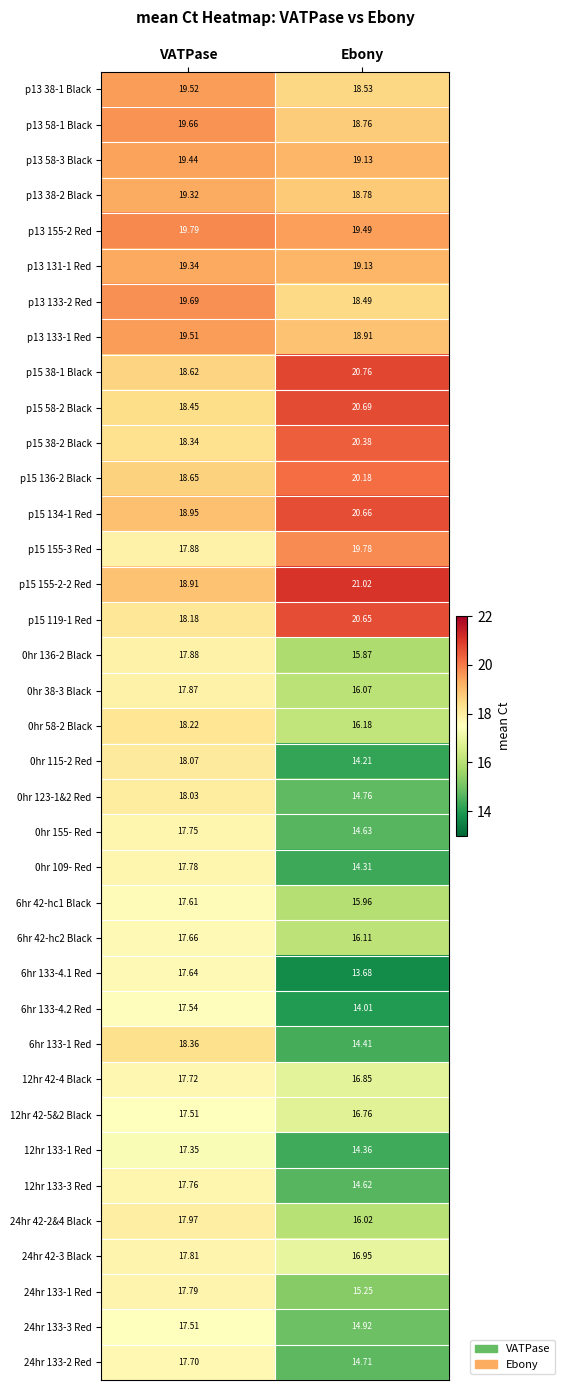

Is the value of p15 38-1 Black at VATPase greater than the value of p13 155-2 Red at Ebony?

No